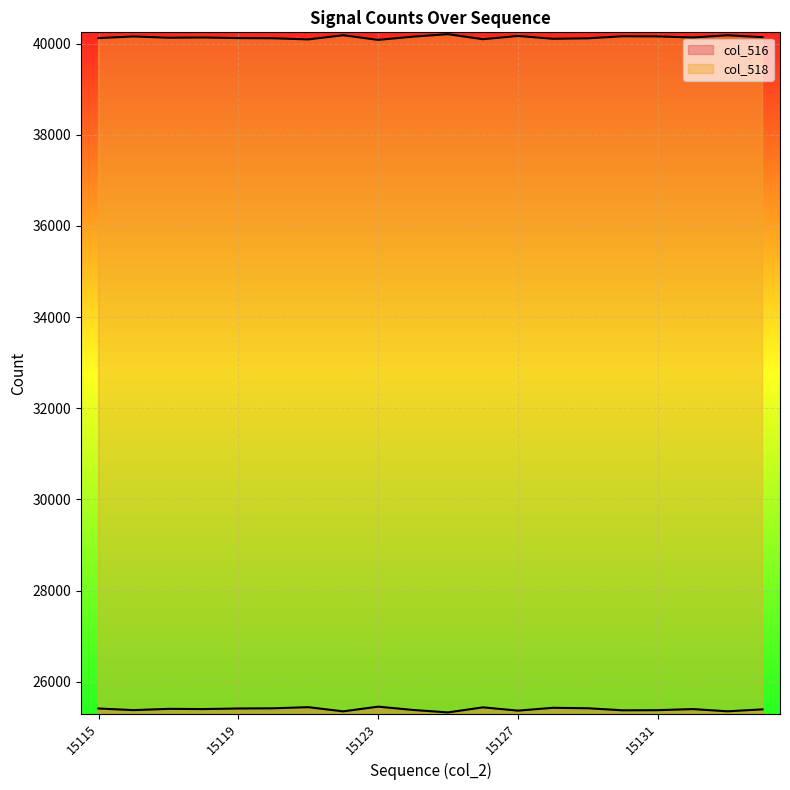

How many lines are shown in the chart?

2